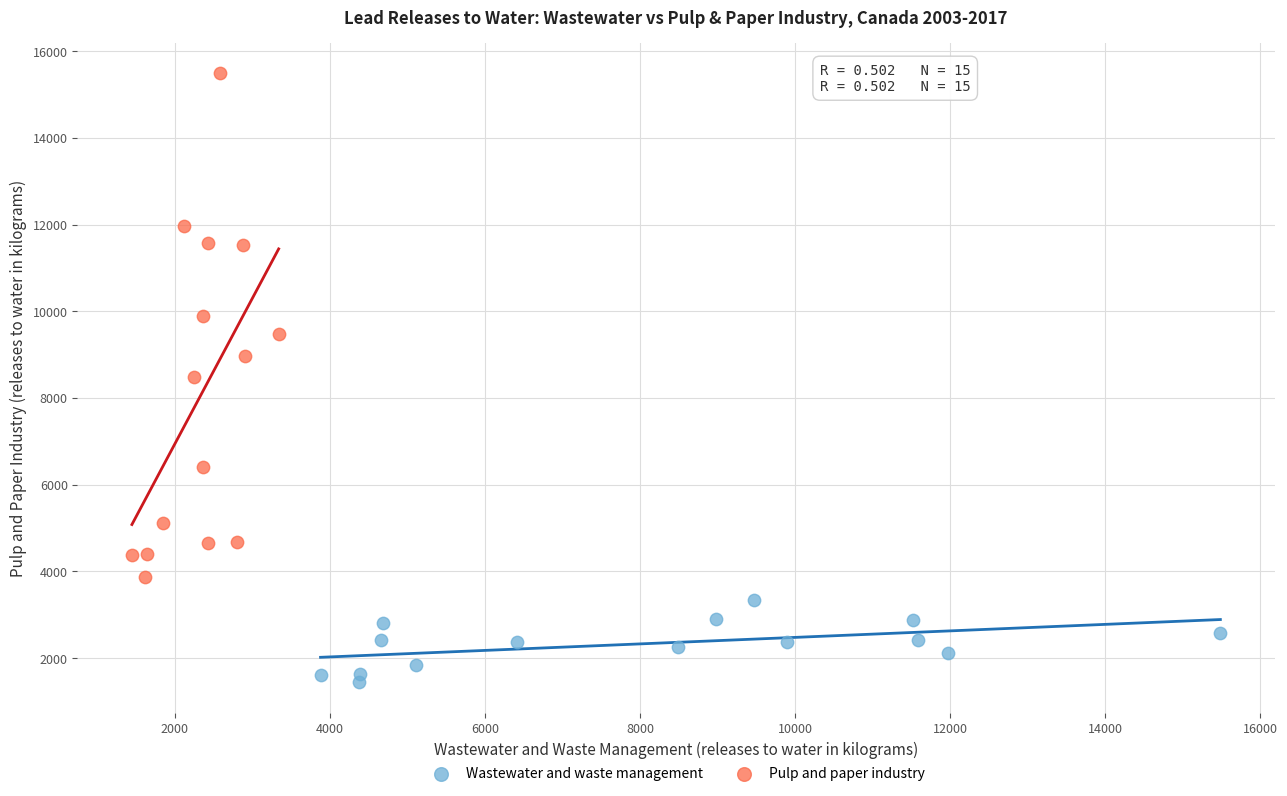

Which series has the largest Y range (max minus min)?

Pulp and paper industry